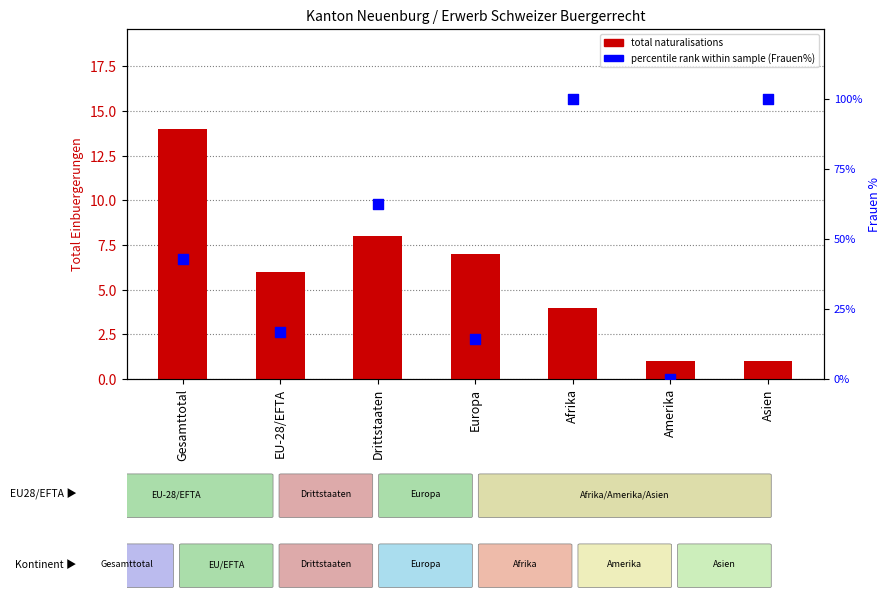

What is the total value across all series at Drittstaaten?

70.5